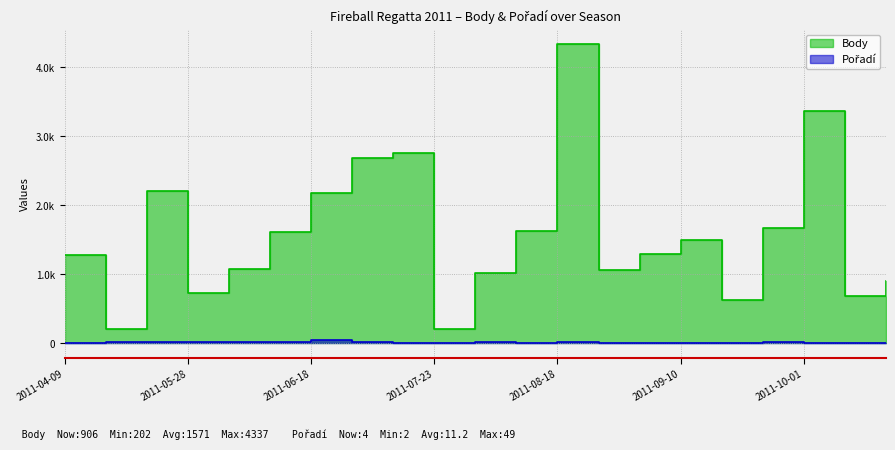

At which label does Pořadí reach its peak?

2011-06-18